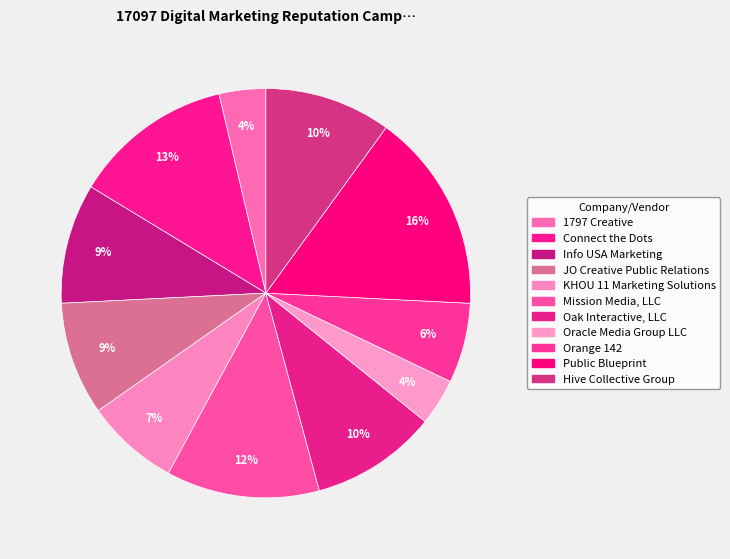

Count the number of slices in the pie.

11